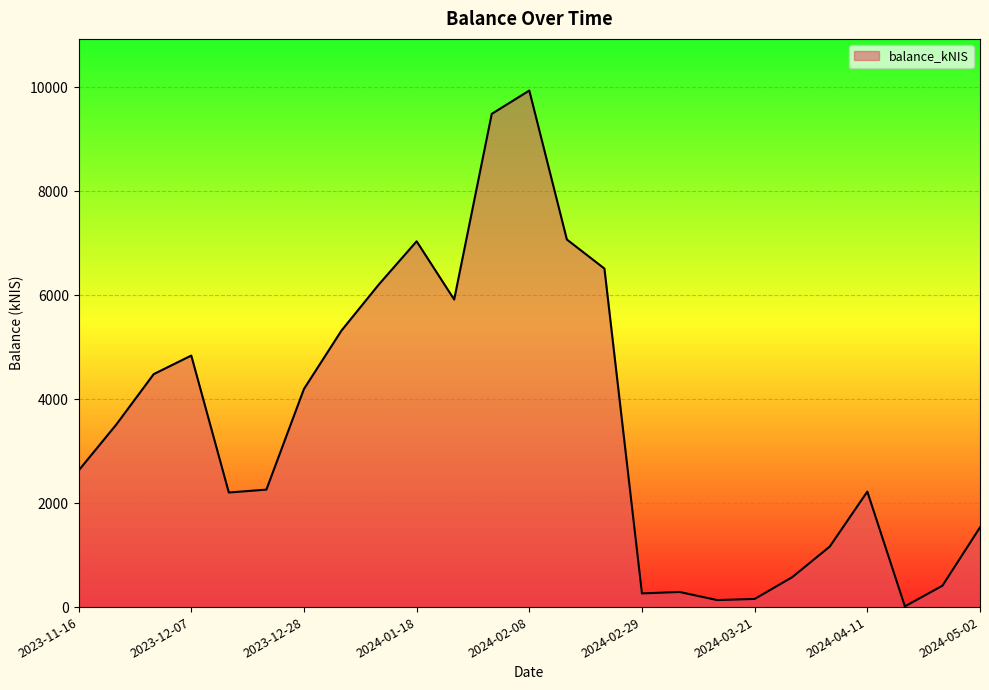

What is the maximum value shown in the chart?

9934.6